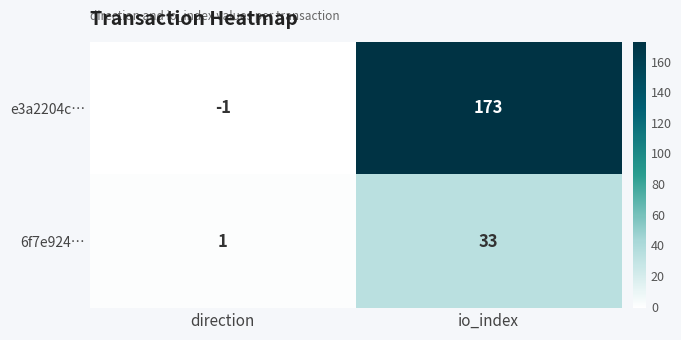

How many distinct data groups are displayed?

2